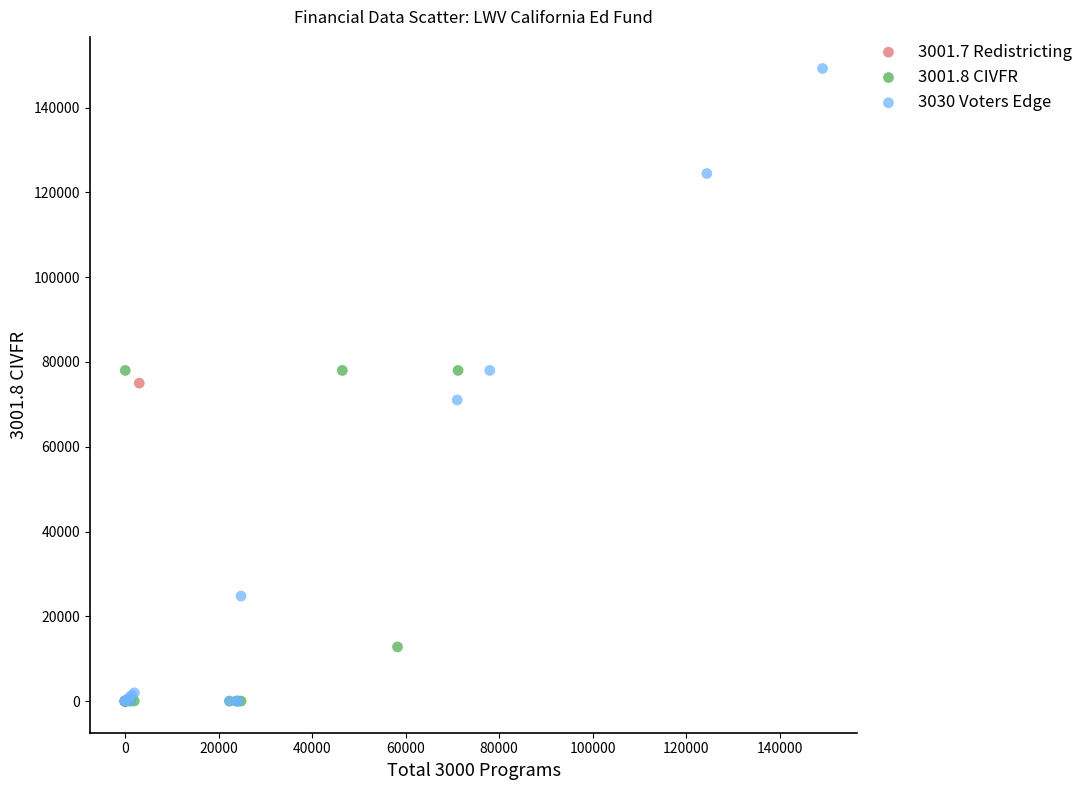

Which series contains the highest Y value?

3030 Voters Edge